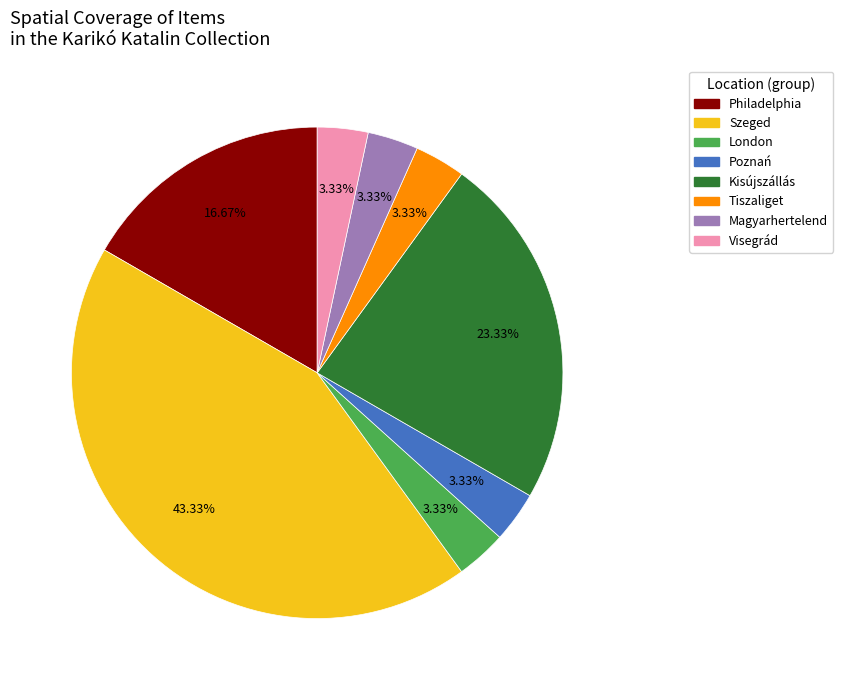

To the nearest percent, what is the combined percentage of London and Kisújszállás?

27%